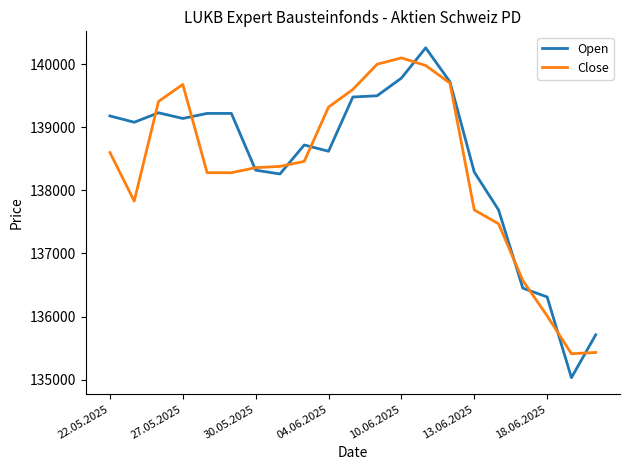

After their last crossing, which series has the higher values: Open or Close?

Open